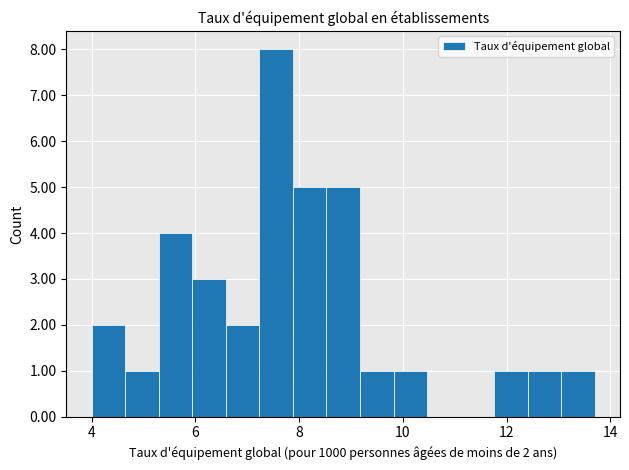

Read against the x-axis, roughly where is the centre of the tallest bar?

7.6